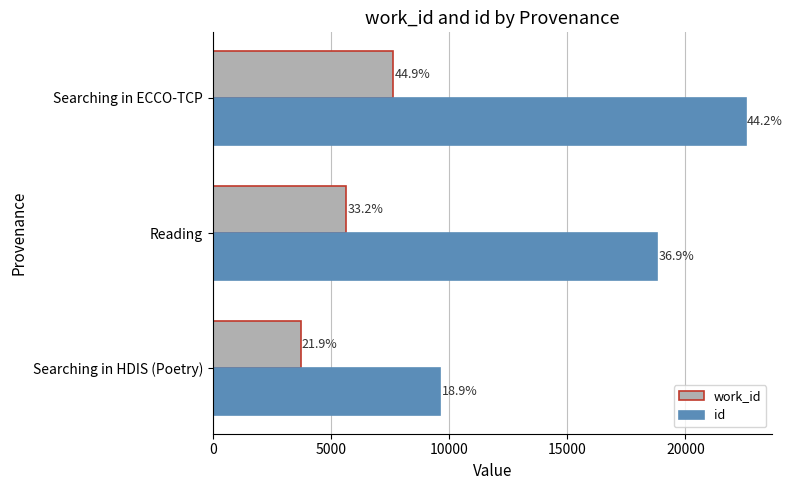

Reading left to right, extract all data points from this chart.

work_id: 3727.0	5652.5	7648.0
id: 9632.0	18821.5	22553.0